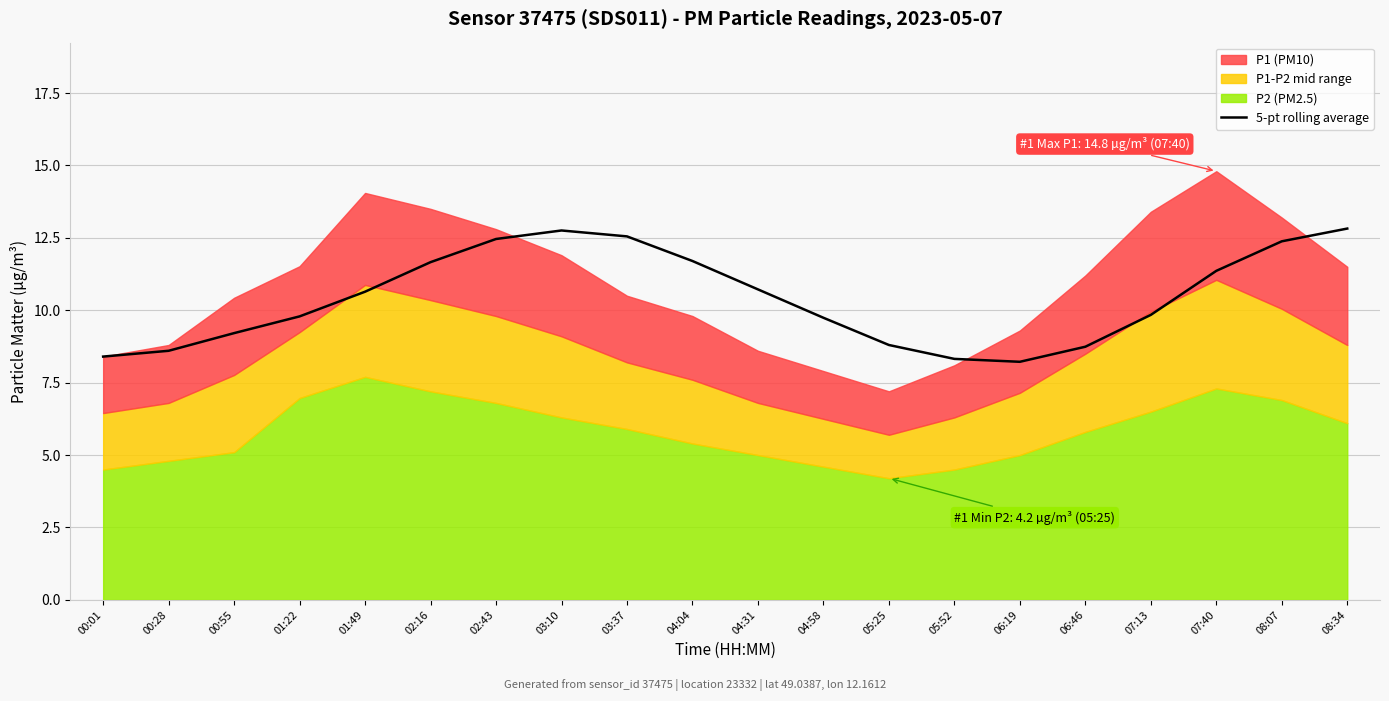

How many lines are shown in the chart?

1